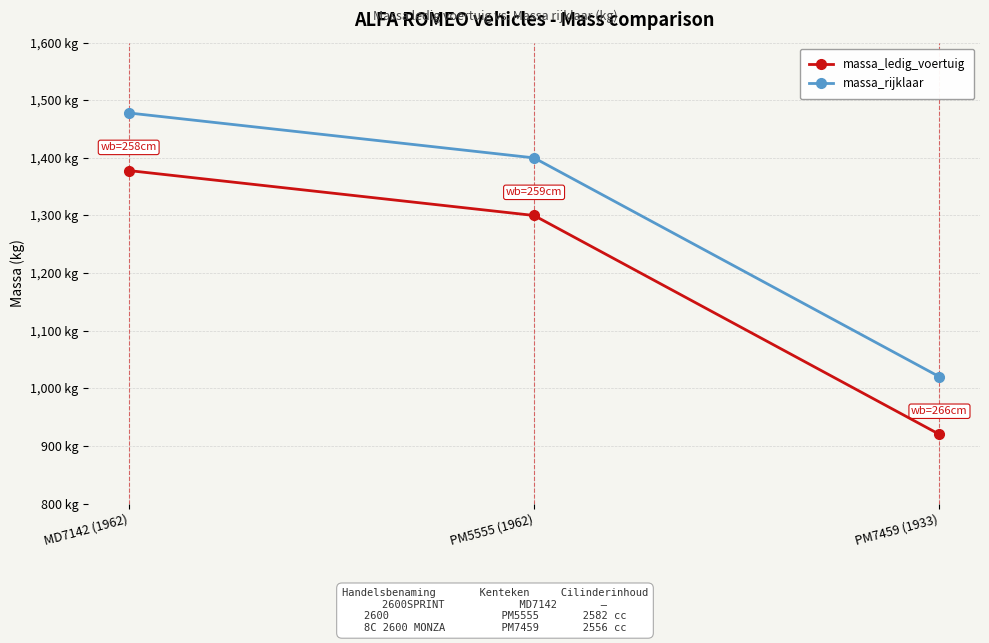

True or false: massa_rijklaar has a value of 1020 at PM7459 (1933).

True